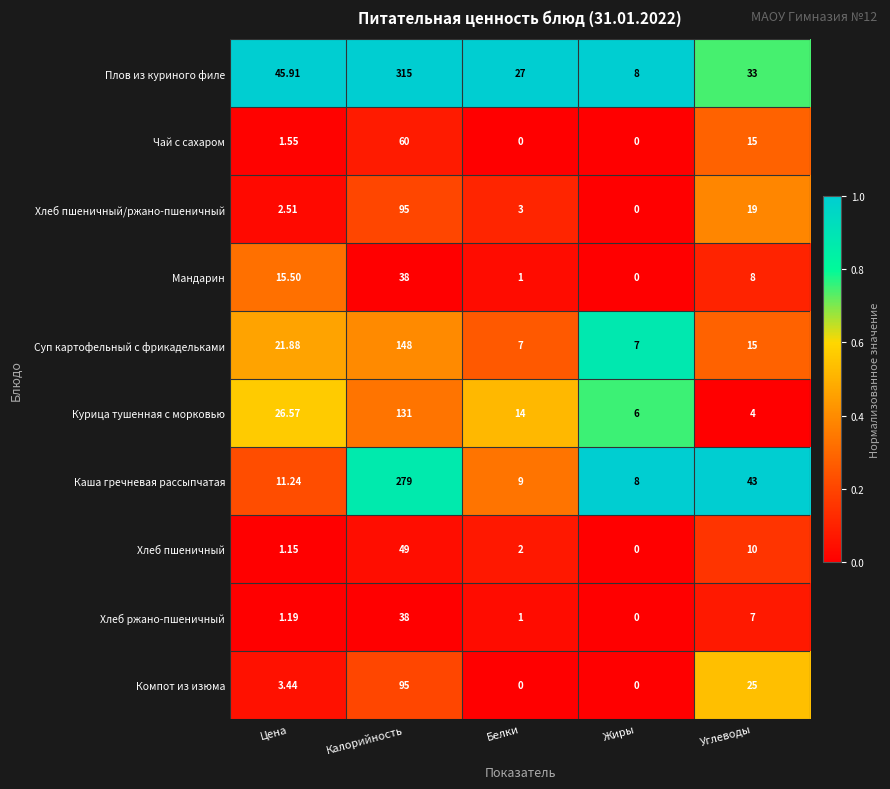

Which series has the widest spread of values?

Плов из куриного филе